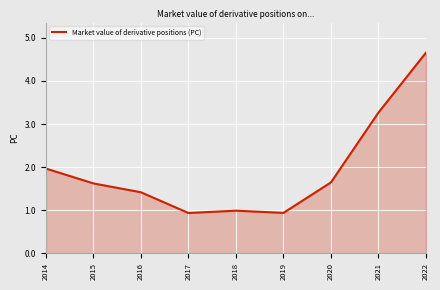

What is the greatest value displayed?

4.7